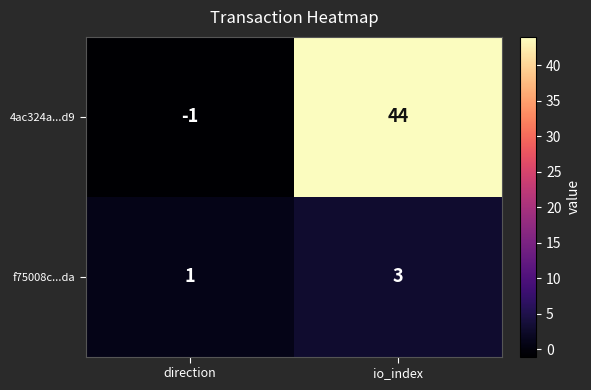

Count the number of categories in the chart.

2